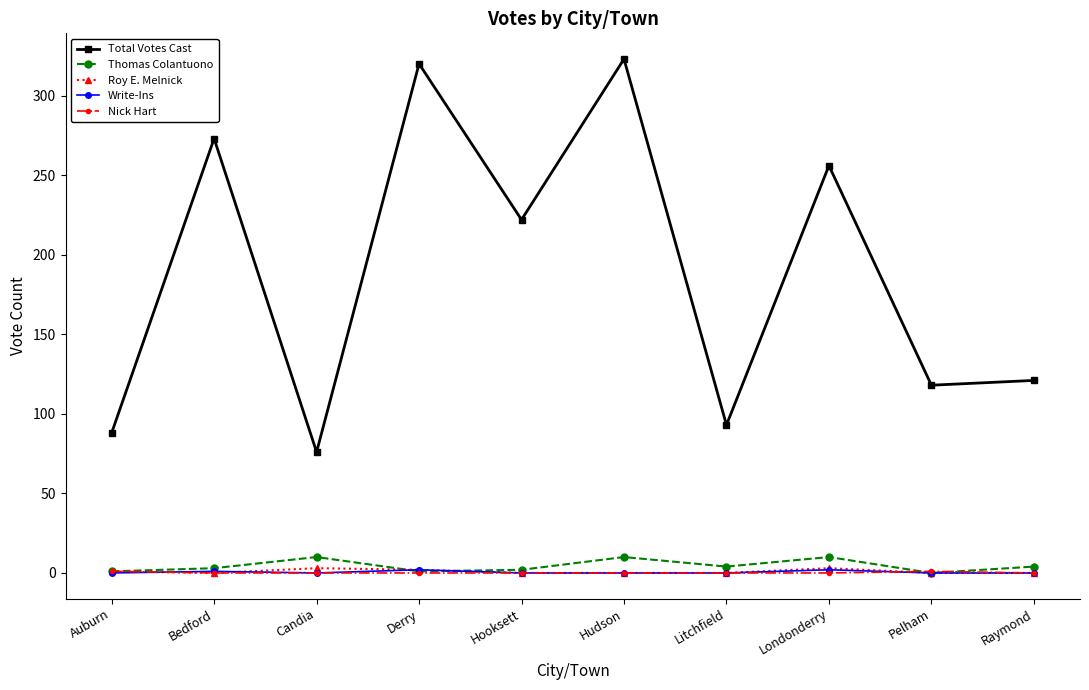

What is the difference between the highest and lowest values at Candia?

76